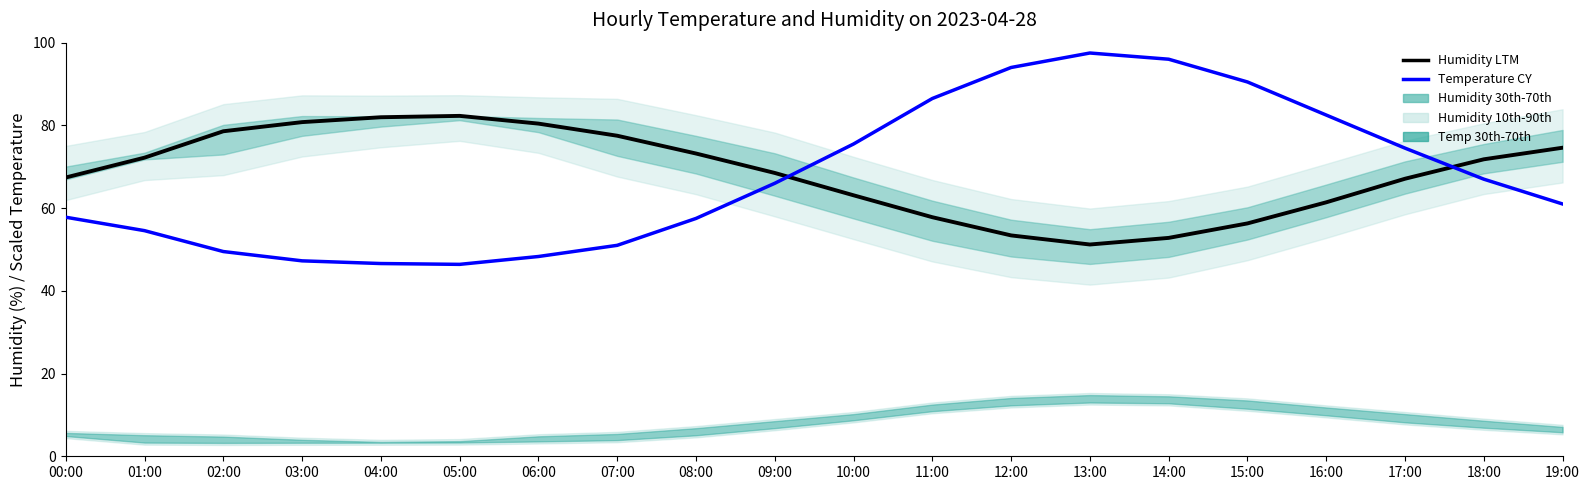

Where does the Temperature series first go above 66?

10:00